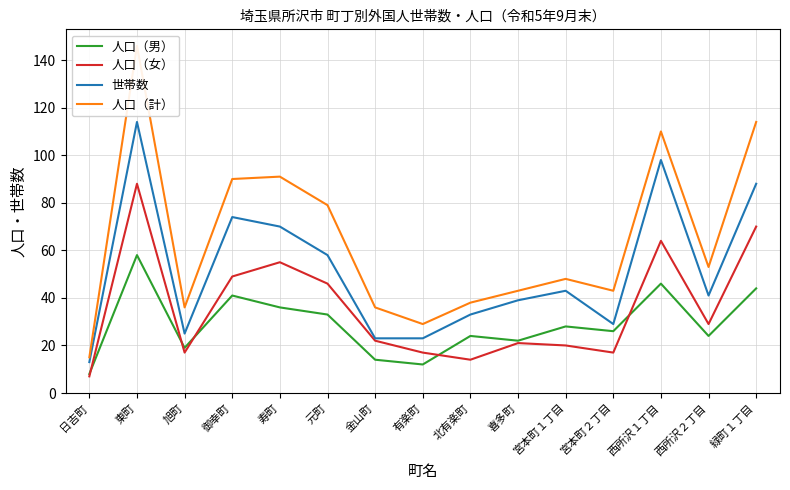

What is the spread (max minus min) of values at 有楽町?

17